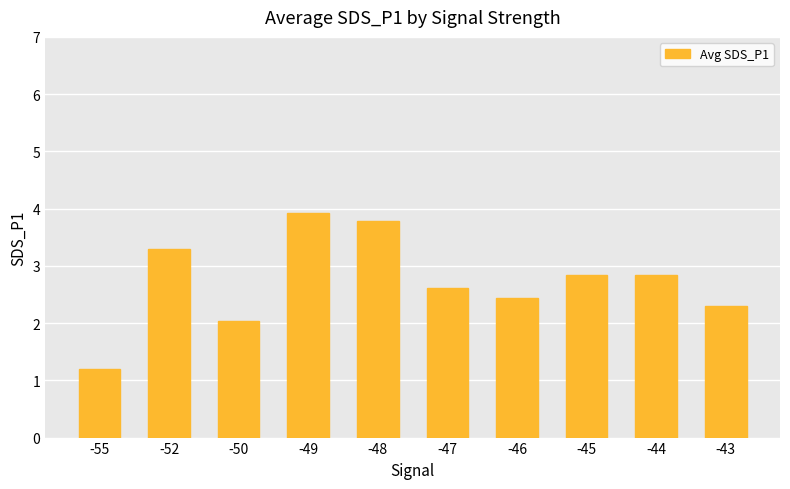

Reading left to right, list all the values displayed in this chart.

1.2	3.3	2.0	3.9	3.8	2.6	2.4	2.8	2.8	2.3